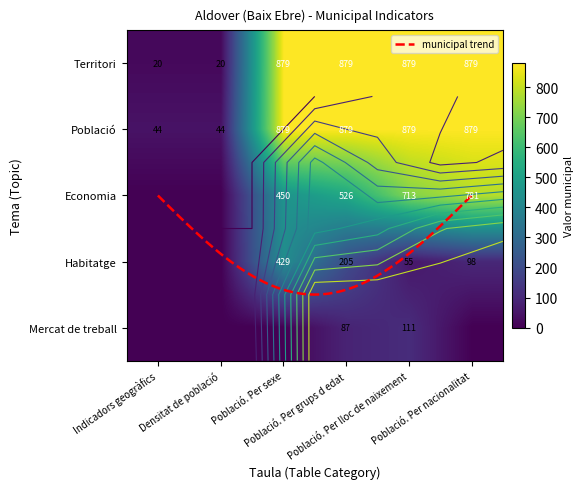

What is the sum of all Territori values?

3556.4